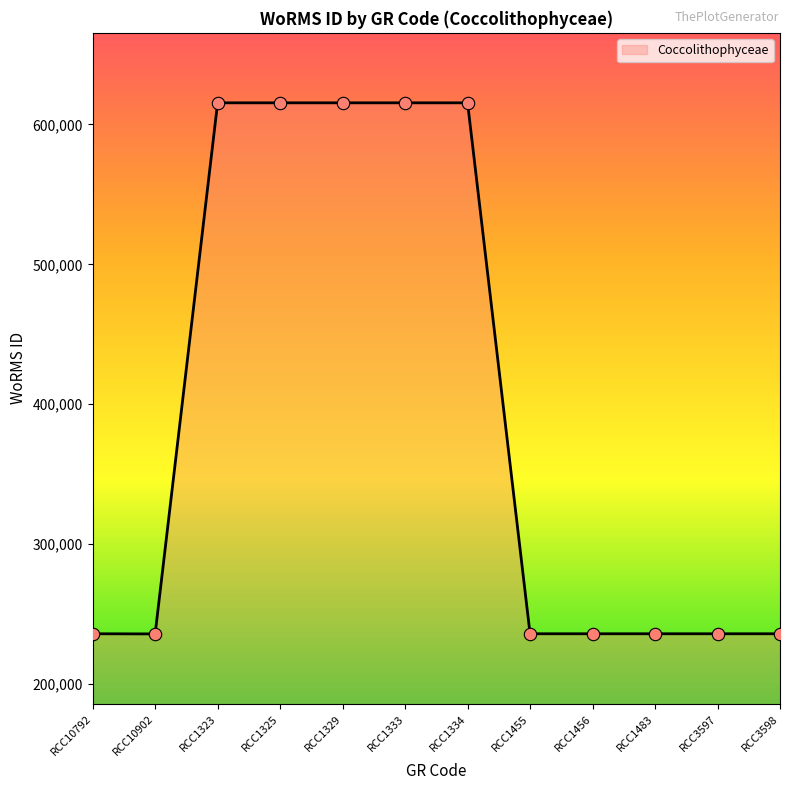

What is the ratio of the value at RCC1323 to the value at RCC1325?

1.0